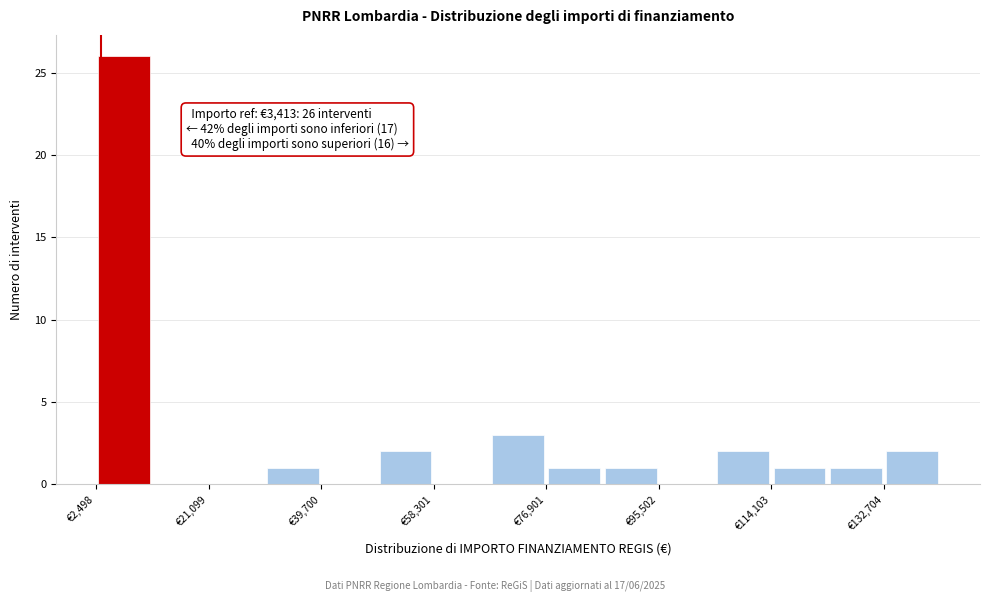

Over which range of the x-axis is the bar tallest?

2000 to 12000